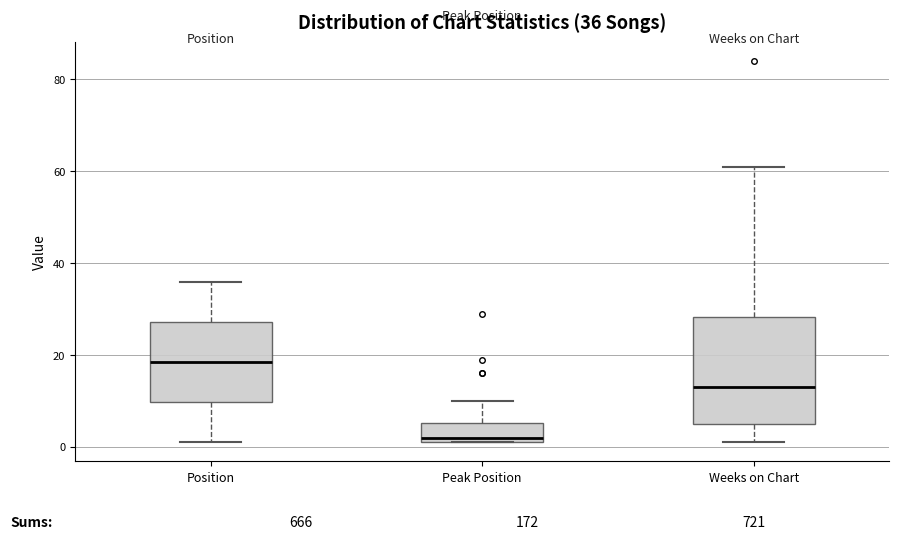

Which box has the lowest median line?

Peak Position